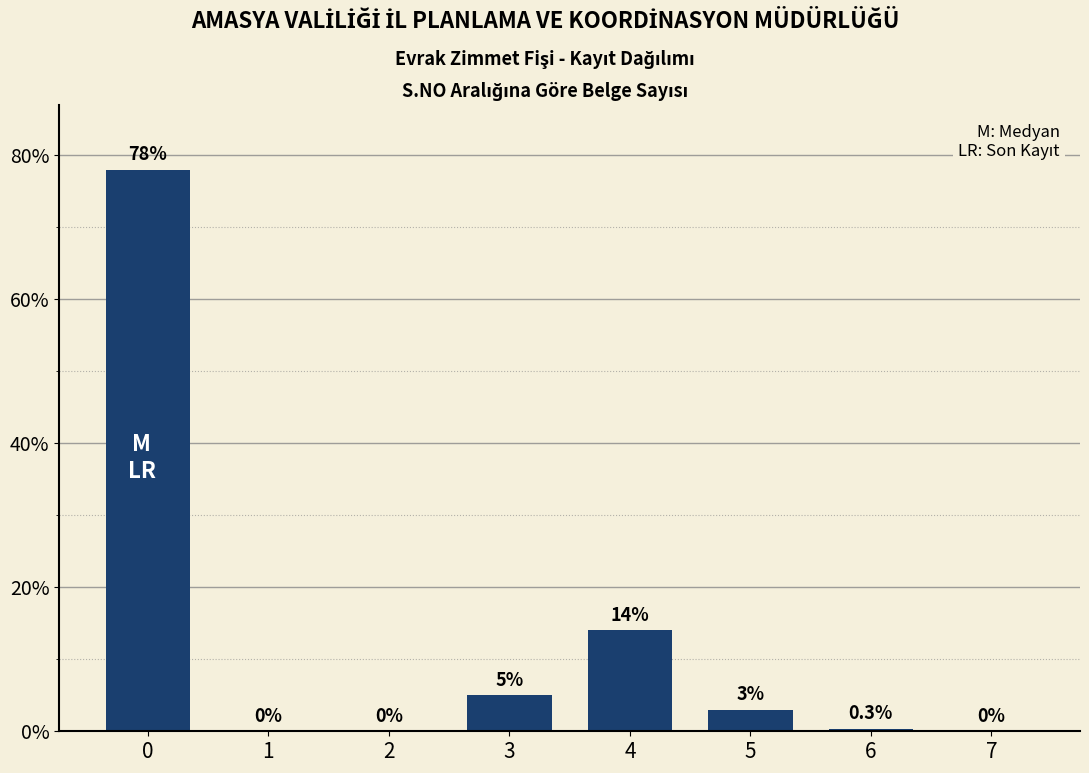

Reading left to right, what are all the values shown in this chart?

0=78.0	1=0.0	2=0.0	3=5.0	4=14.0	5=3.0	6=0.3	7=0.0